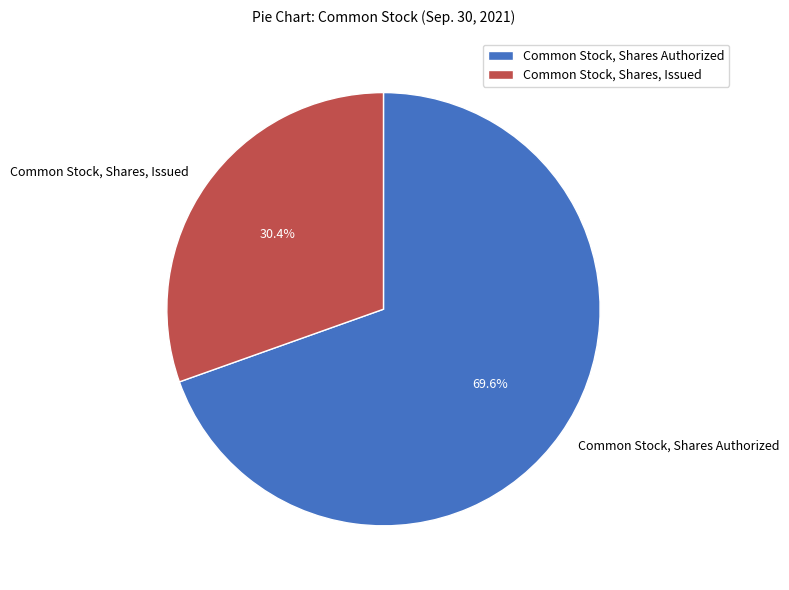

True or false: Common Stock, Shares Authorized accounts for 77% of the total.

False